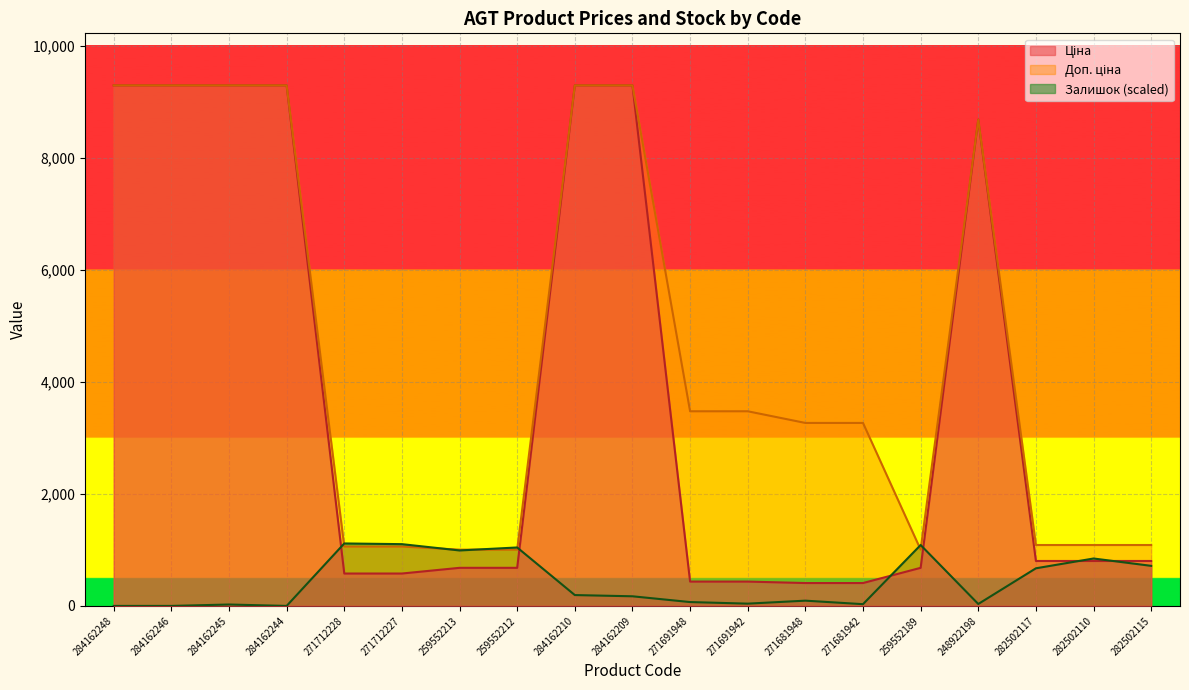

What is the label of the 12th point from the right?

259552212